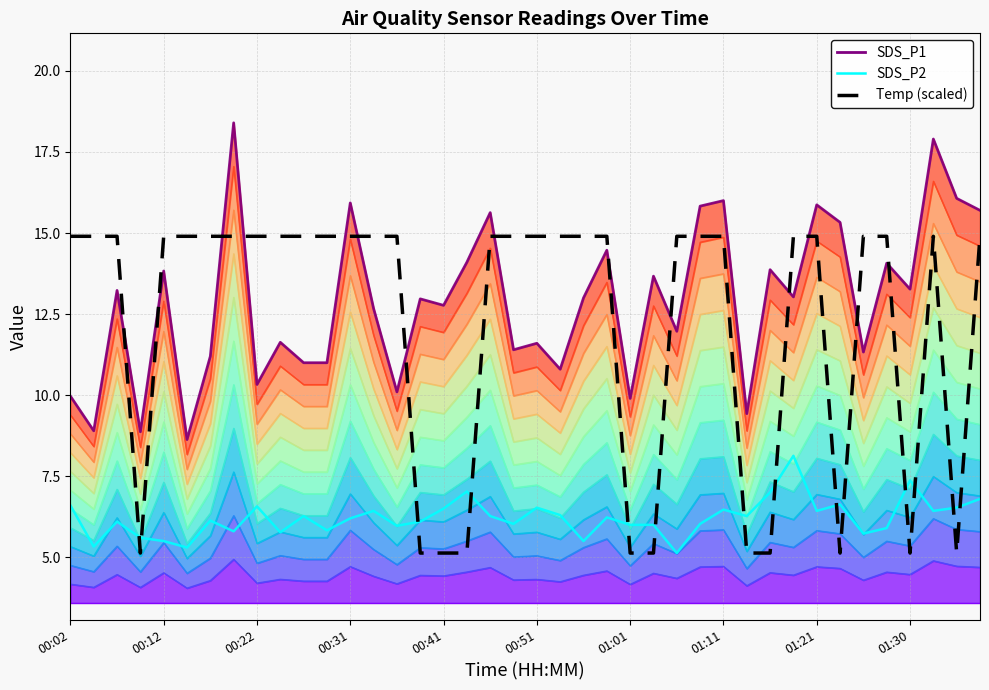

Reading left to right, extract all data points from this chart.

SDS_P1: 10.0	8.9	13.2	8.9	13.8	8.6	11.2	18.4	10.3	11.6	11.0	11.0	15.9	12.7	10.1	13.0	12.8	14.1	15.6	11.4	11.6	10.8	13.0	14.5	9.9	13.7	12.0	15.8	16.0	9.4	13.9	13.0	15.9	15.3	11.3	14.1	13.3	17.9	16.1	15.7
SDS_P2: 6.6	5.3	6.1	5.6	5.5	5.3	6.1	5.8	6.6	5.8	6.3	5.8	6.2	6.4	6.0	6.1	6.5	7.0	6.3	6.0	6.5	6.3	5.5	6.2	6.0	6.0	5.1	6.0	6.5	6.3	7.0	8.1	6.4	6.6	5.7	5.9	7.4	6.4	6.5	6.8
Temp (scaled): 14.9	14.9	14.9	5.1	14.9	14.9	14.9	14.9	14.9	14.9	14.9	14.9	14.9	14.9	14.9	5.1	5.1	5.1	14.9	14.9	14.9	14.9	14.9	14.9	5.1	5.1	14.9	14.9	14.9	5.1	5.1	14.9	14.9	5.1	14.9	14.9	5.1	14.9	5.1	14.9